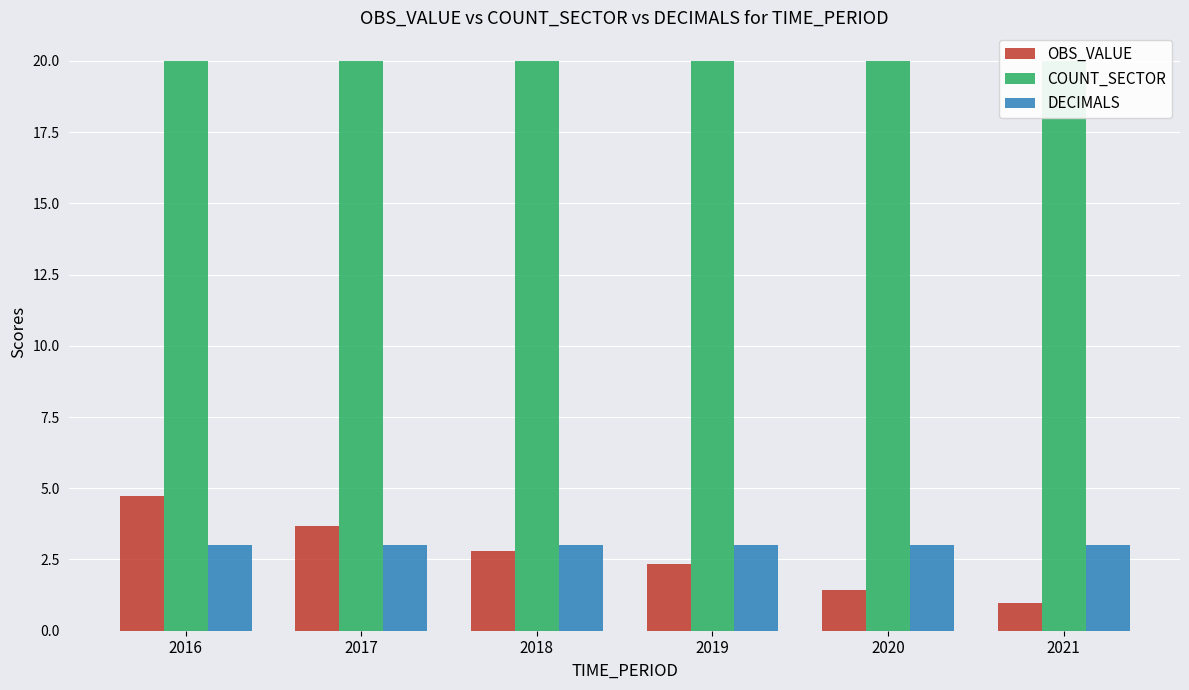

What is the average value of the COUNT_SECTOR series?

20.0